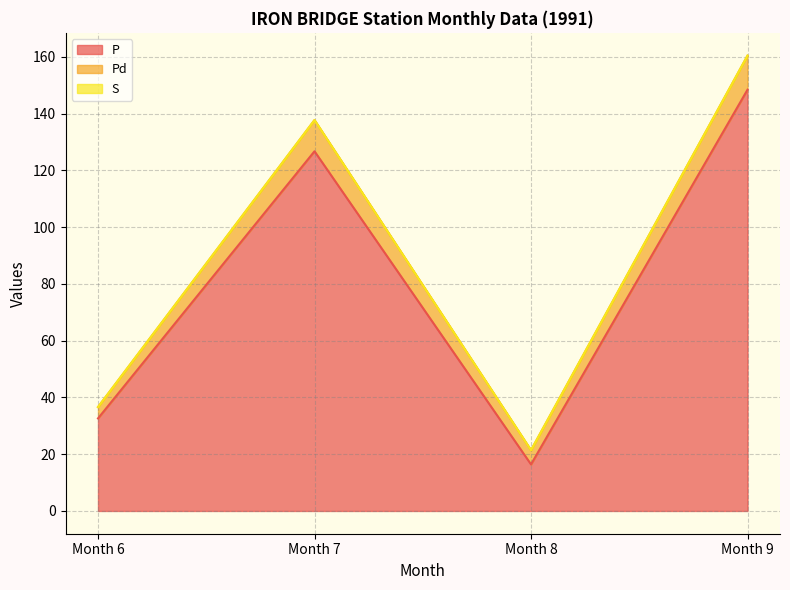

True or false: P and Pd intersect in this chart.

False